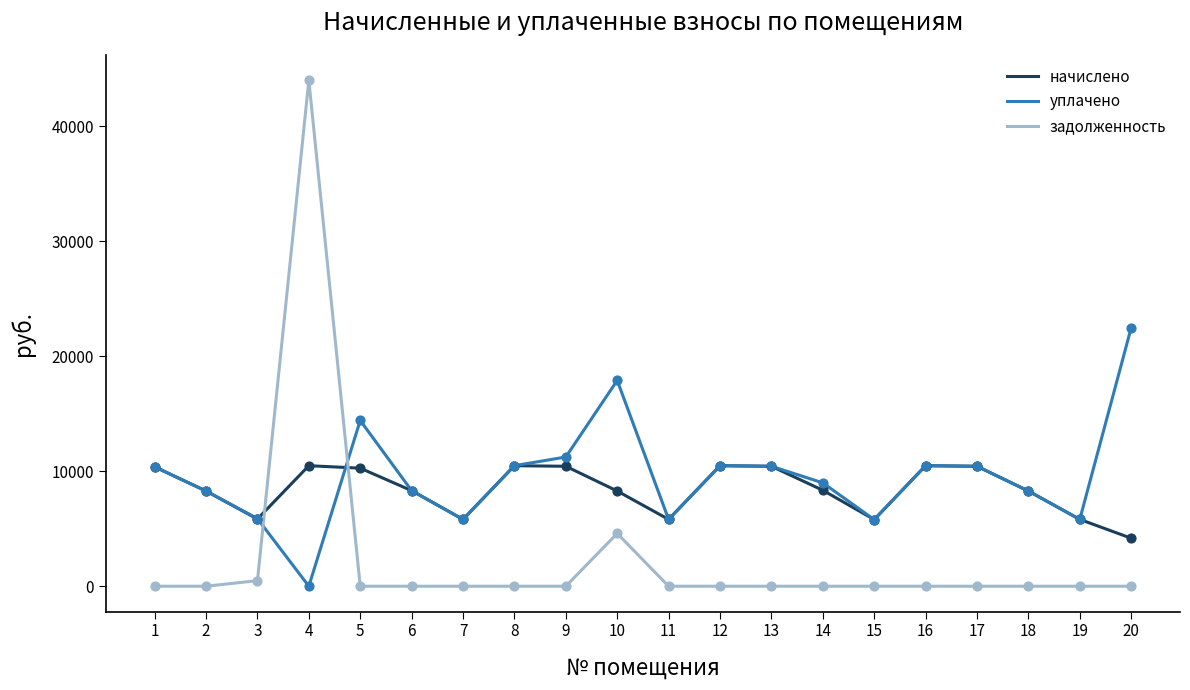

What is the total value across all series at 15?

11594.8